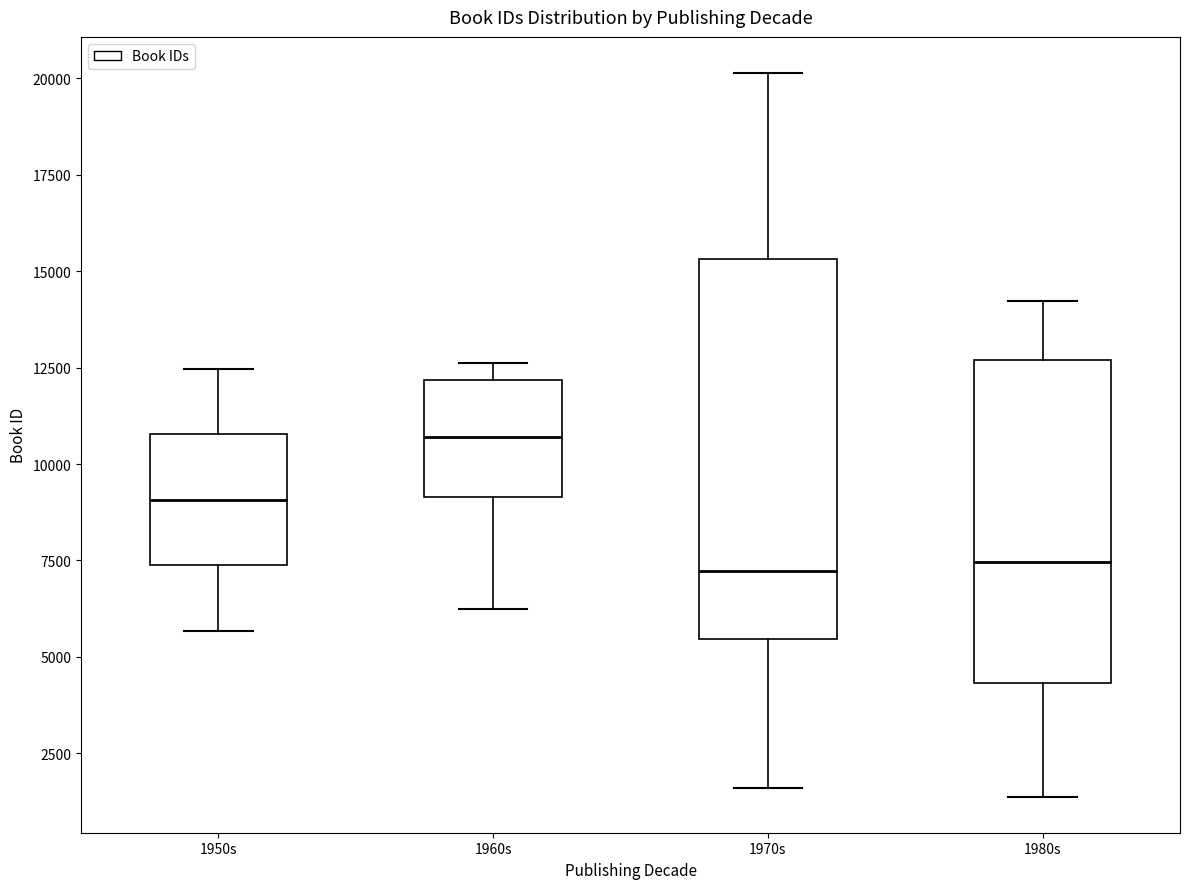

Comparing the boxes themselves (not the whiskers), which one is the tallest?

1970s